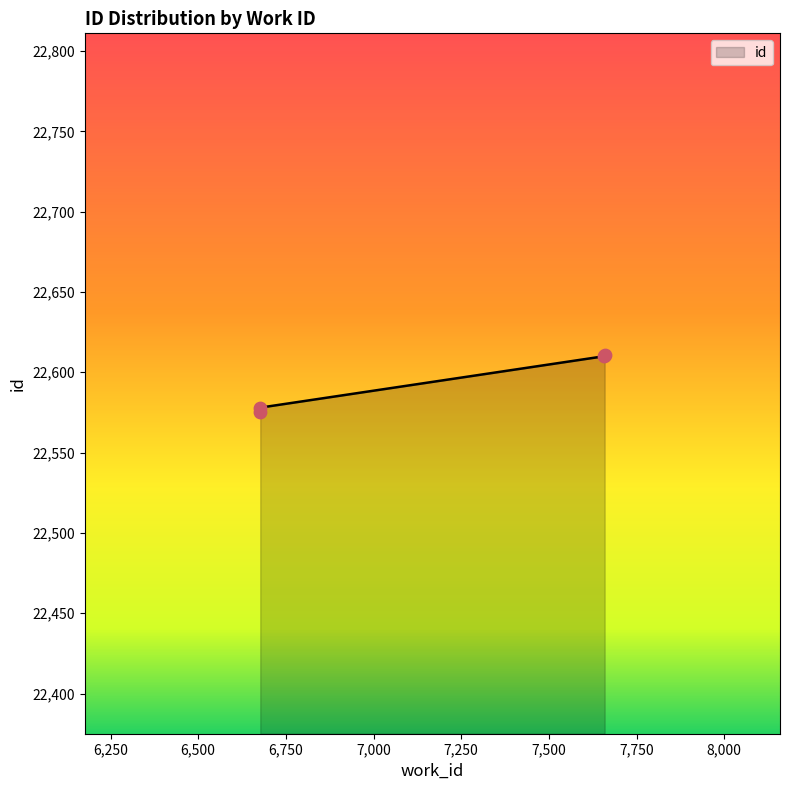

What is the change in value from 6677 to 6677?

+3